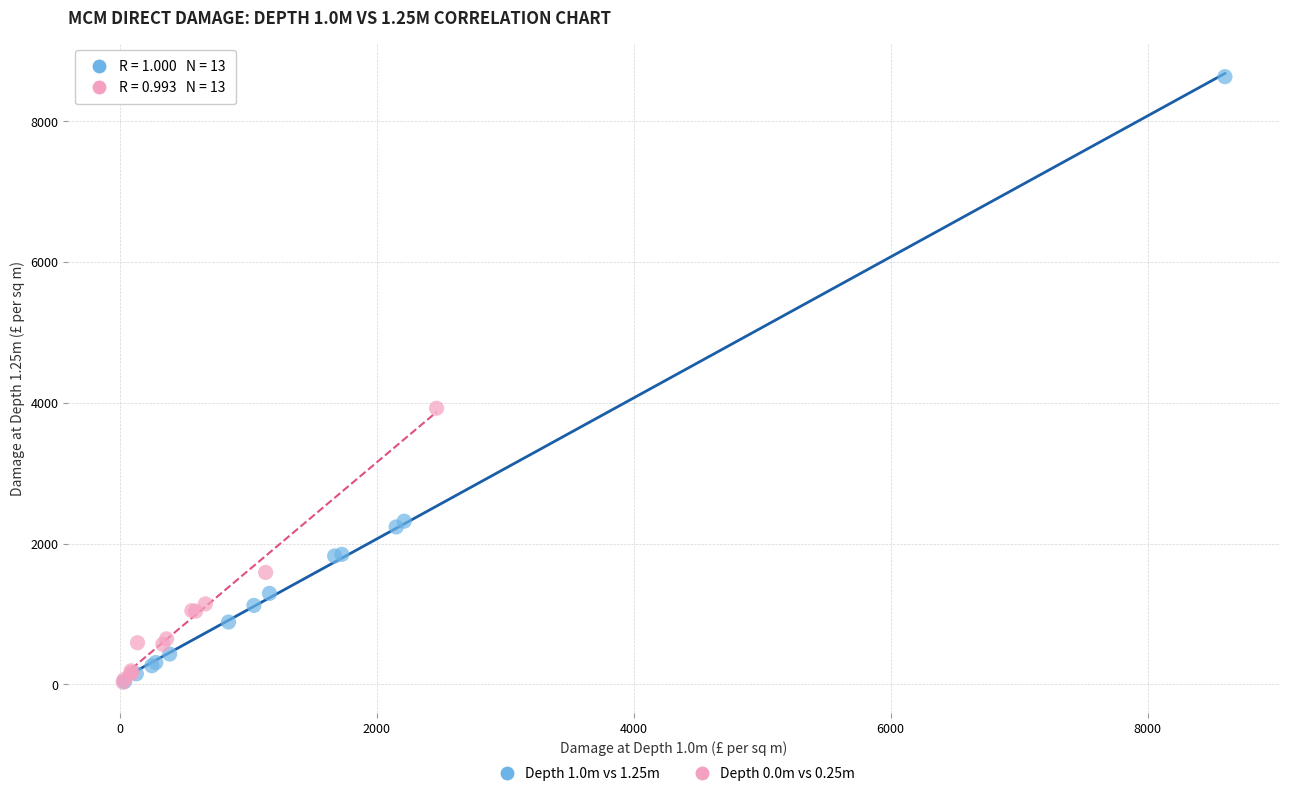

Which series has the widest spread of Y values?

Depth 1.0m vs 1.25m